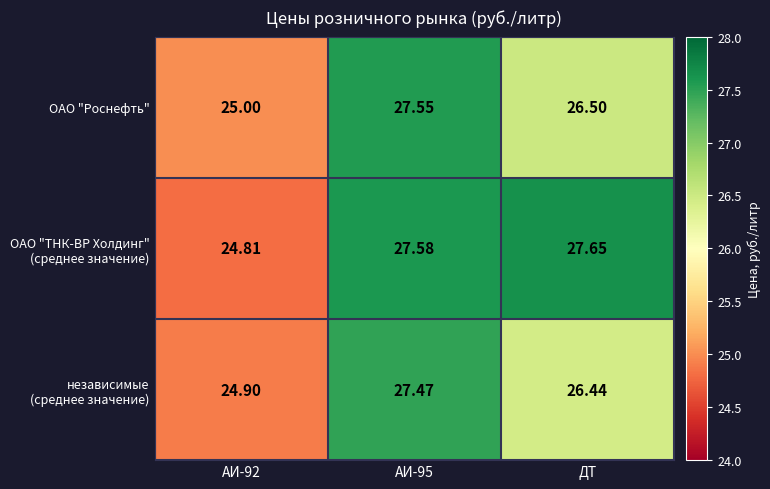

How many series are shown in this chart?

3